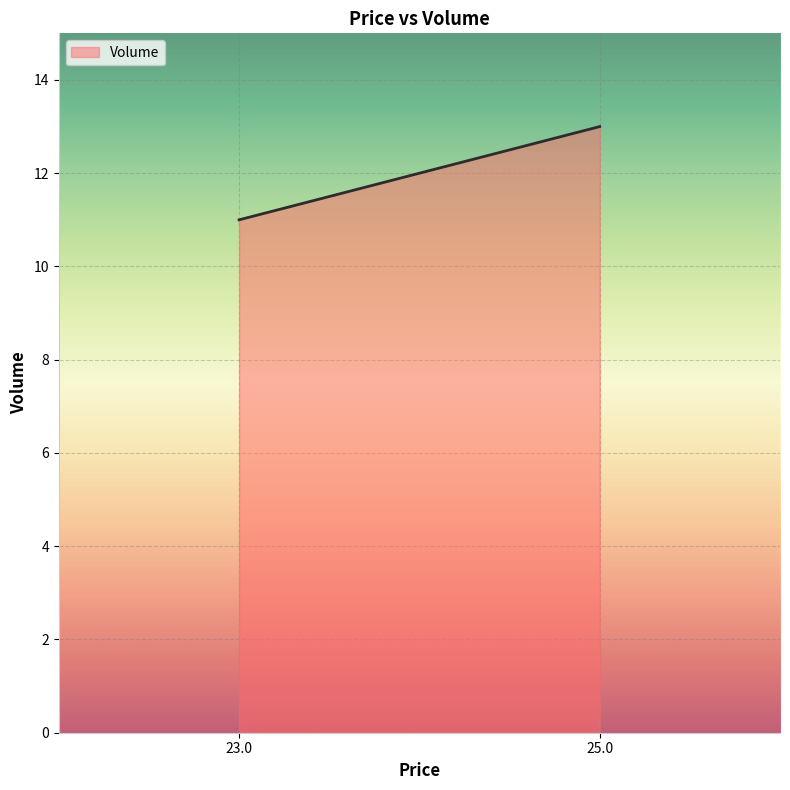

Reading left to right, transcribe all the data shown in this chart.

11	13